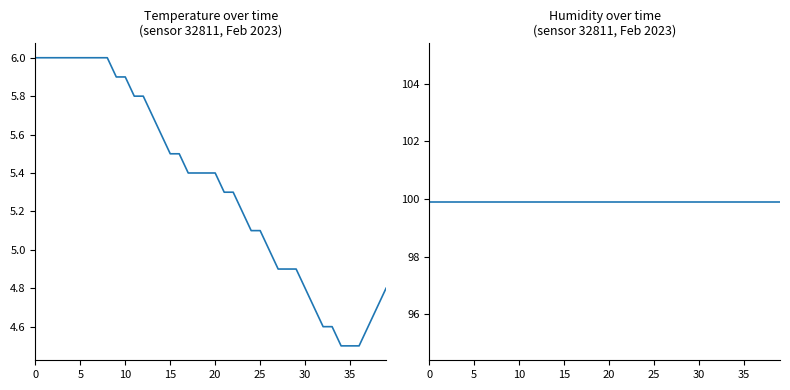

Does the chart display data point markers on the line(s)?

No